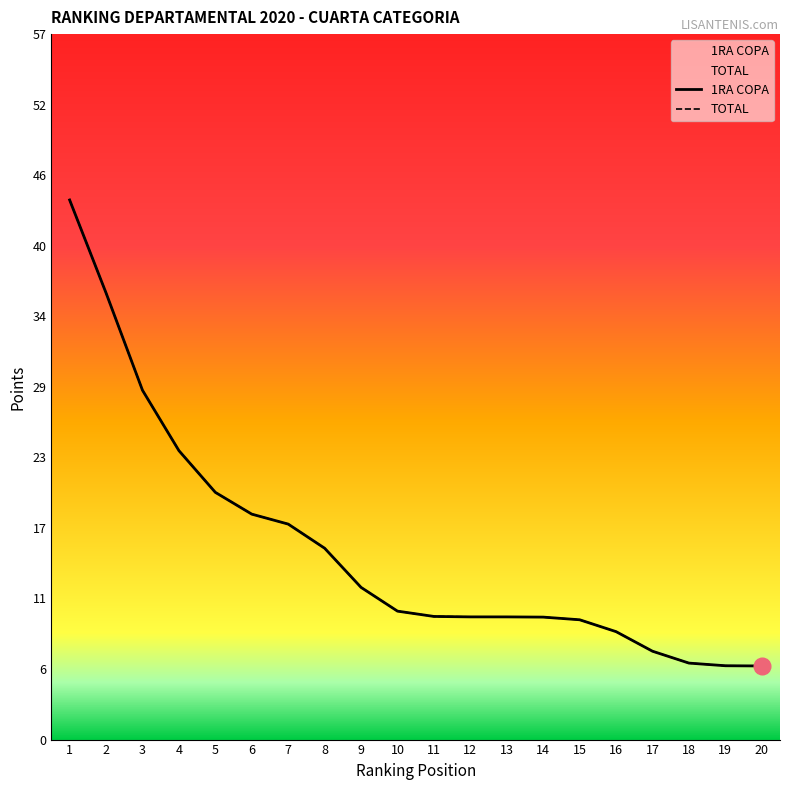

What is the sum of all 1RA COPA values?

311.0